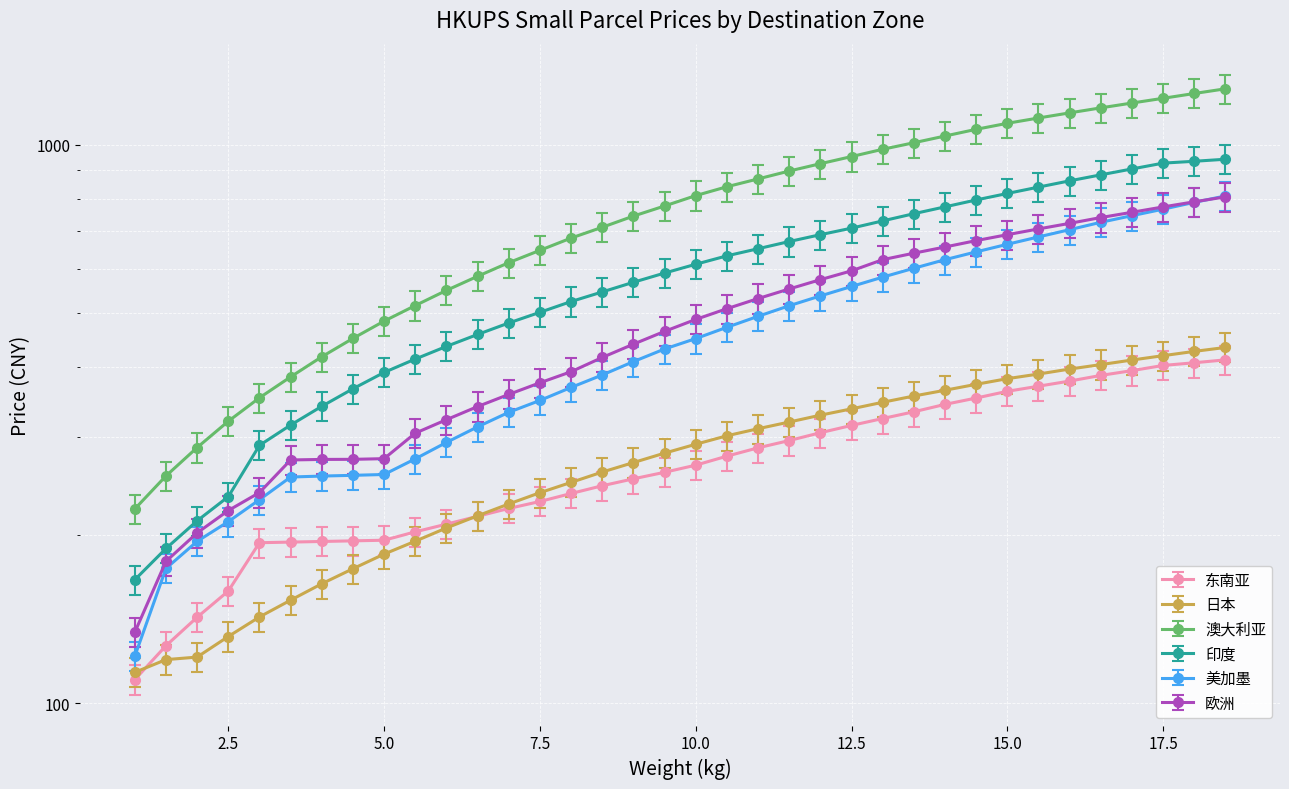

Which series changed the most between 10 and 15?

澳大利亚